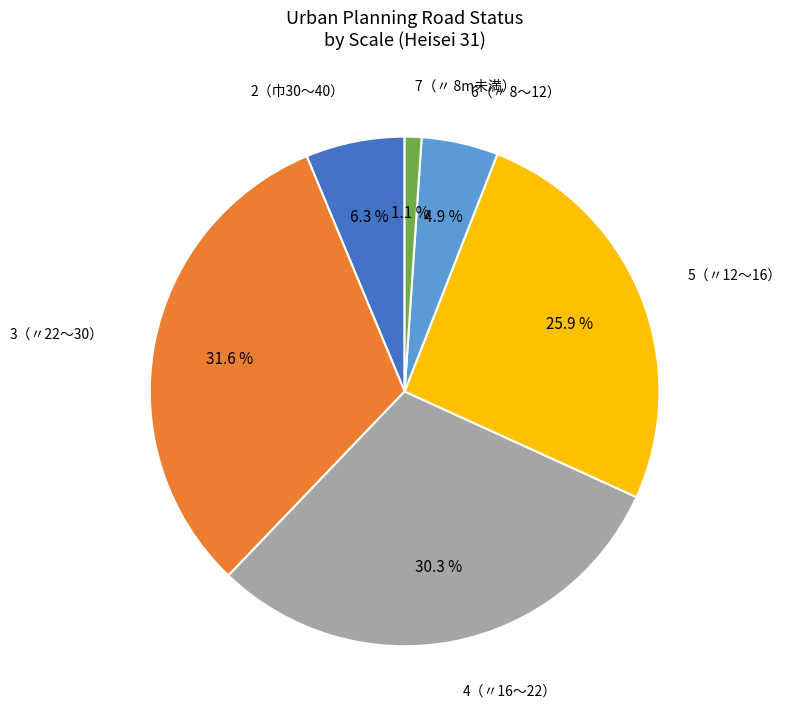

Does any single category account for the majority?

No